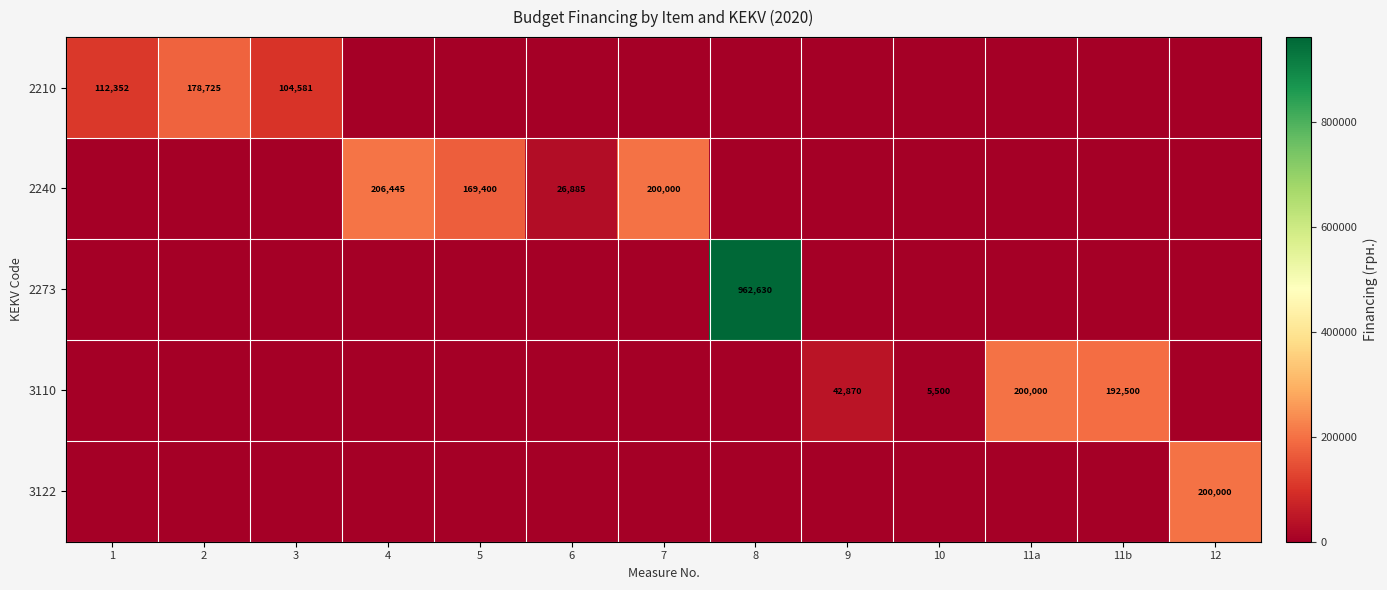

The 2240 series shows 251442.5 at 5. True or false?

False